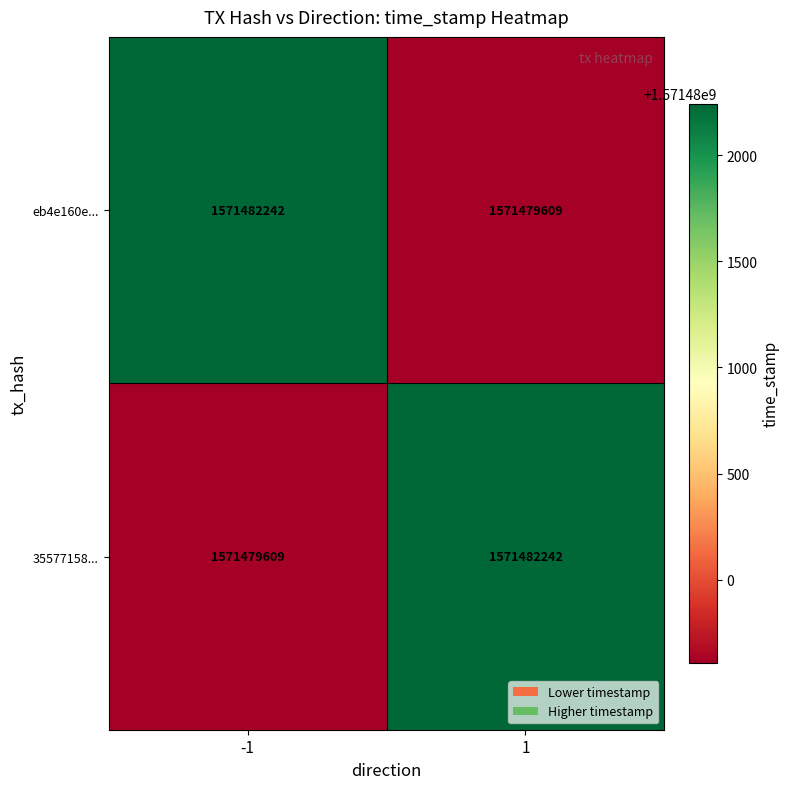

Read the eb4e160e... value at 1.

1571479609